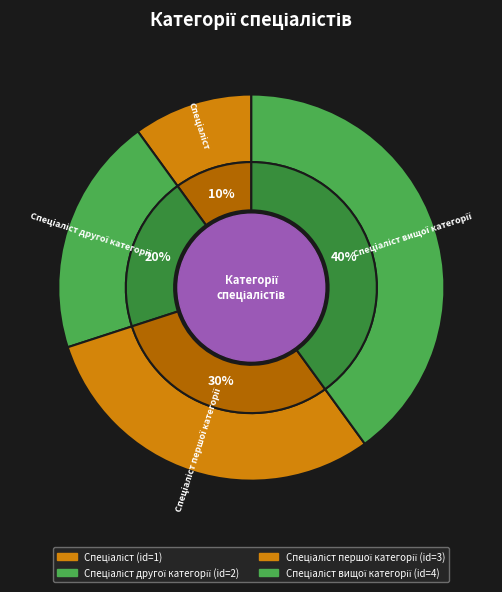

To the nearest percent, what is the difference between the Спеціаліст вищої категорії and Спеціаліст slice percentages?

30%